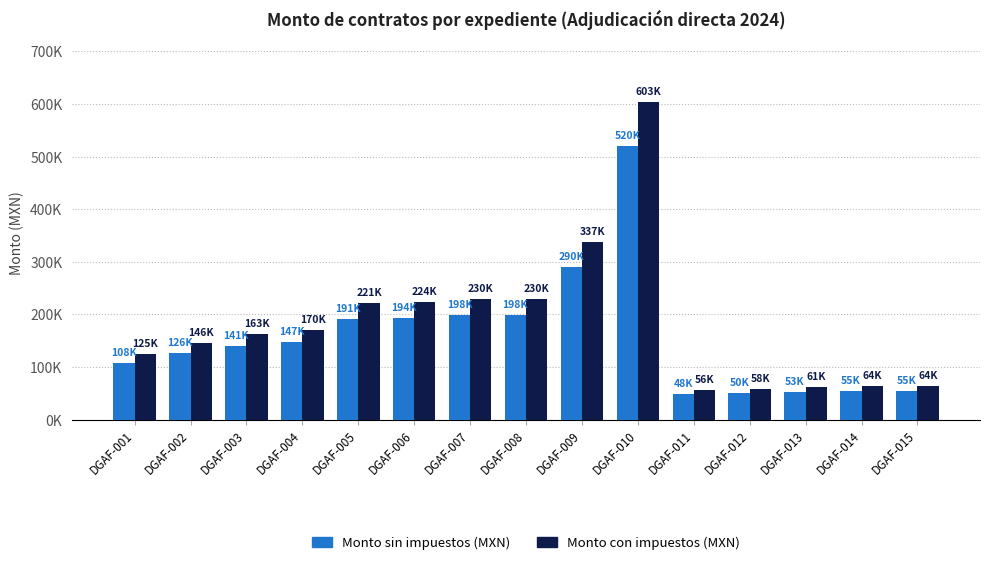

What is the value of the Monto sin impuestos (MXN) bar at the 7th from the left?

198000.0